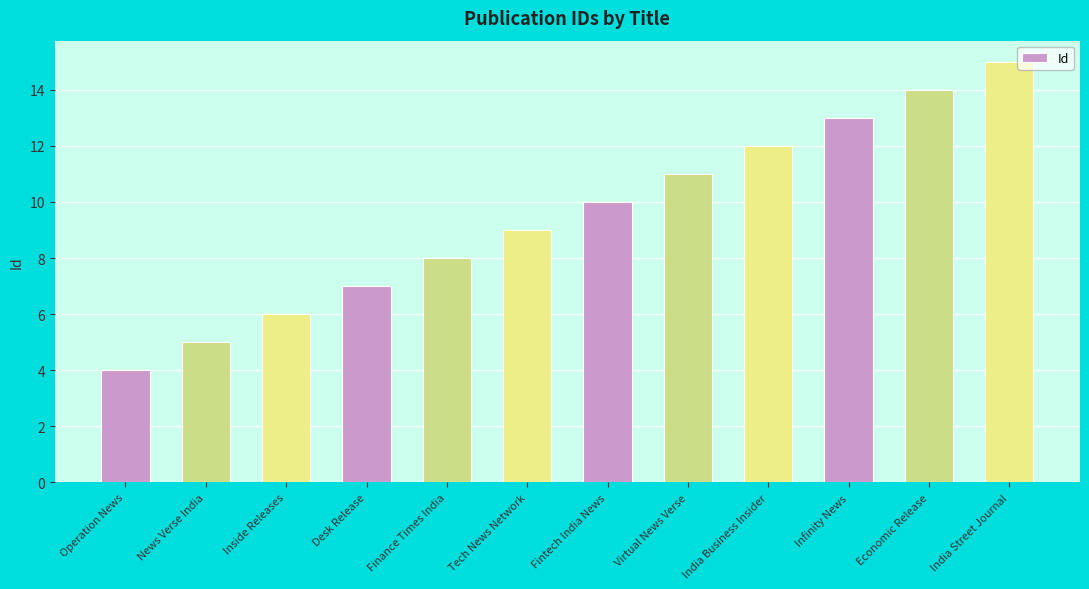

How many series are shown in this chart?

1